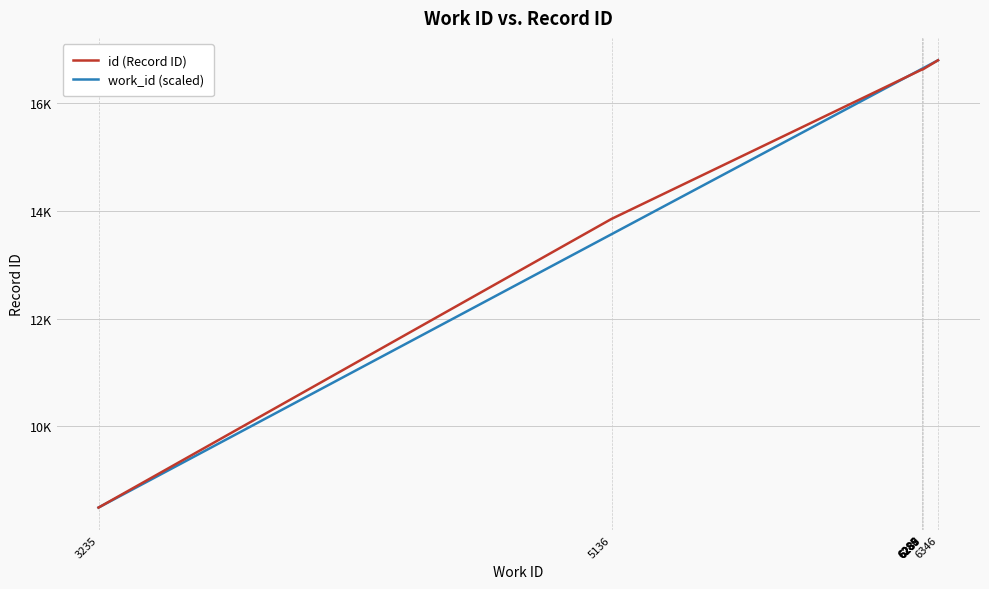

What are all the series names shown in the legend?

id (Record ID), work_id (scaled)